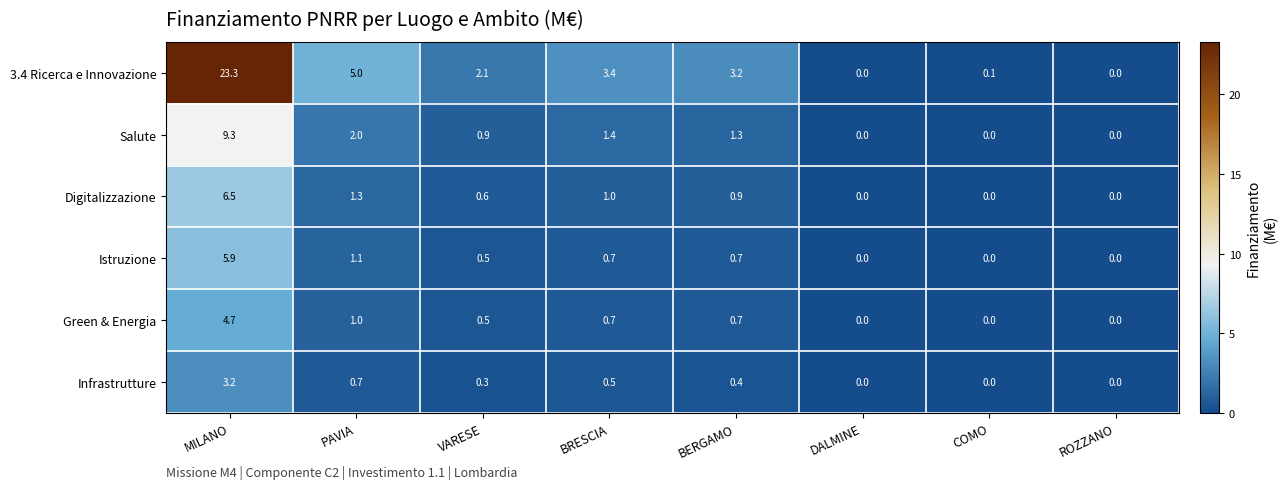

Which series has the largest total across all categories?

3.4 Ricerca e Innovazione